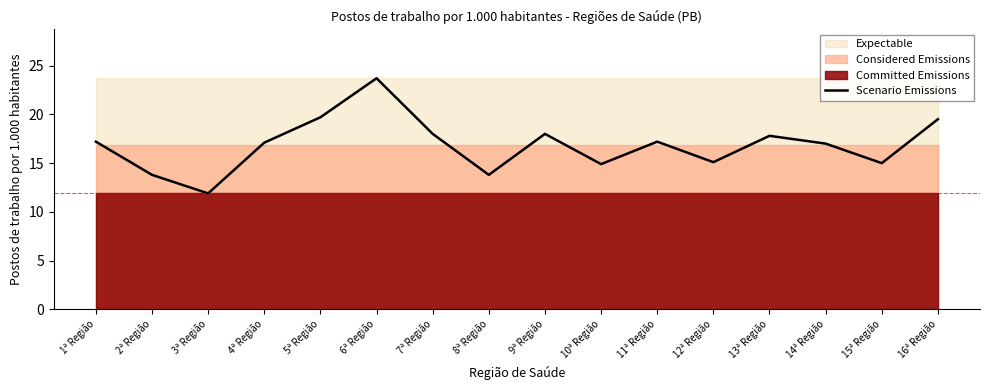

What is the value of the 15th point from the left?

15.0